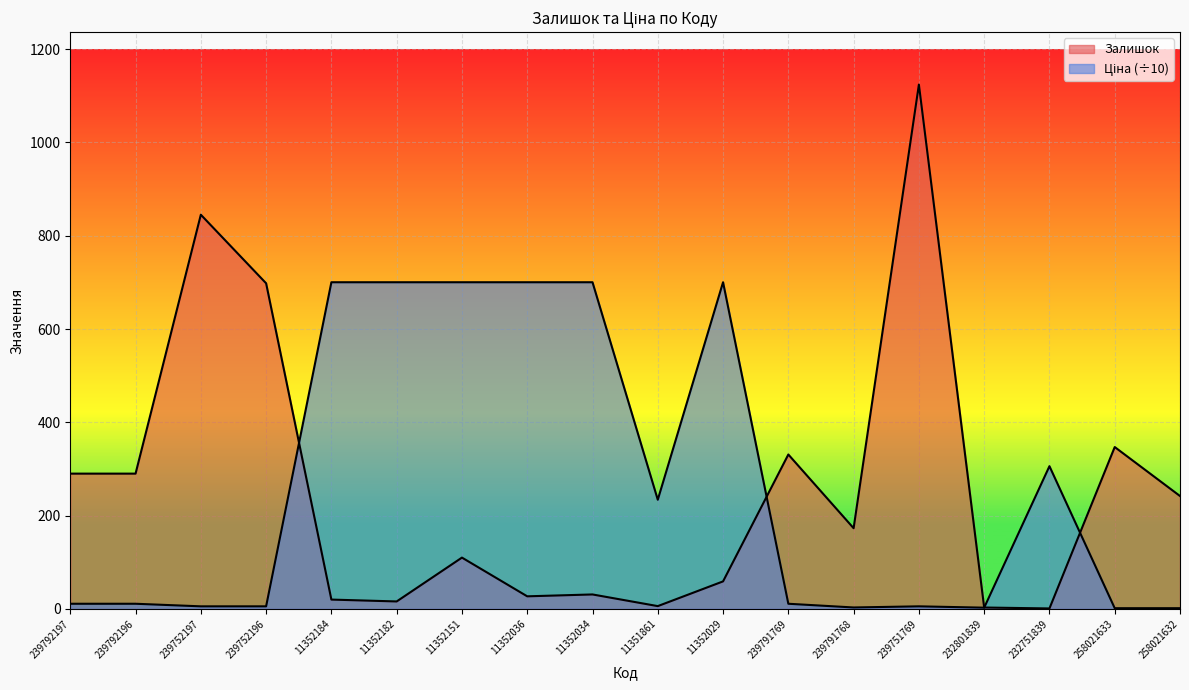

Reading left to right, what are all the values shown in this chart?

Залишок: 290.0	290.0	845.0	698.0	20.0	16.0	110.0	27.0	31.0	6.0	59.0	331.0	173.0	1124.0	3.0	1.0	347.0	242.0
Ціна: 11.1	11.1	5.5	5.5	700.3	700.3	700.3	700.3	700.3	234.0	700.3	11.1	3.1	5.5	2.7	306.0	1.5	1.5